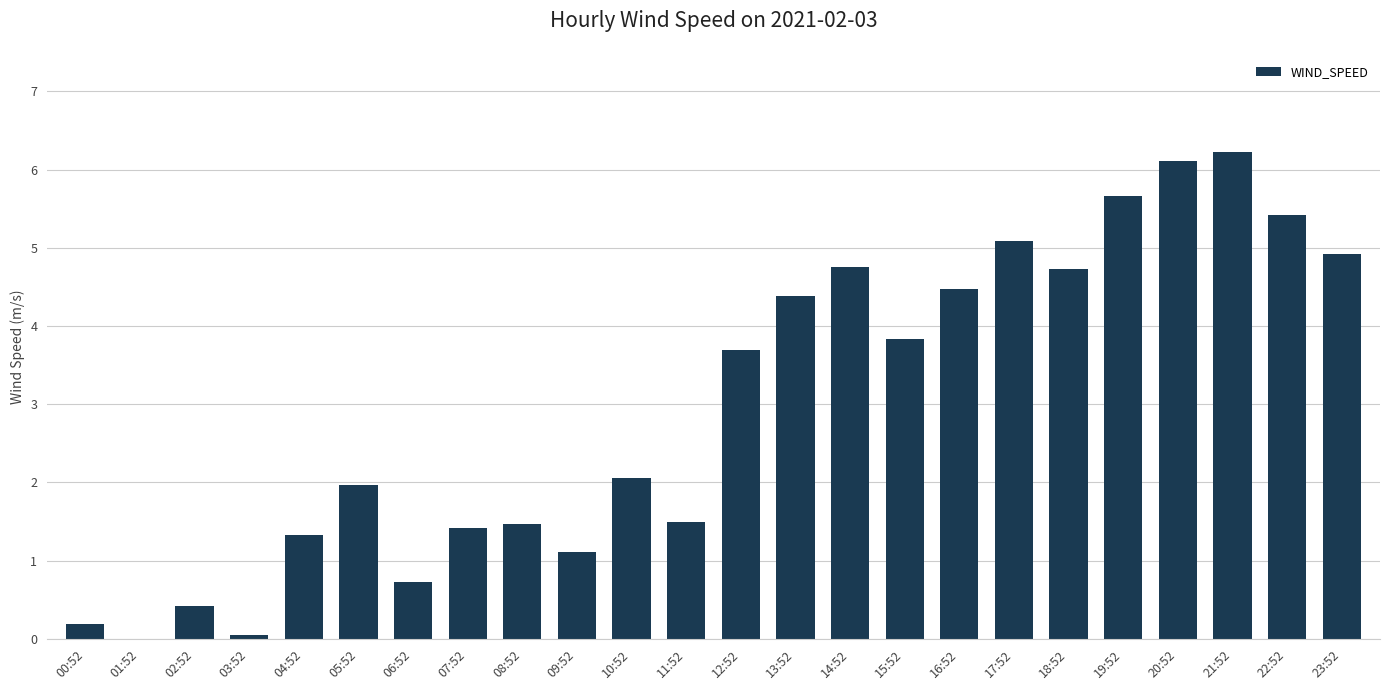

What is the greatest value displayed?

6.2